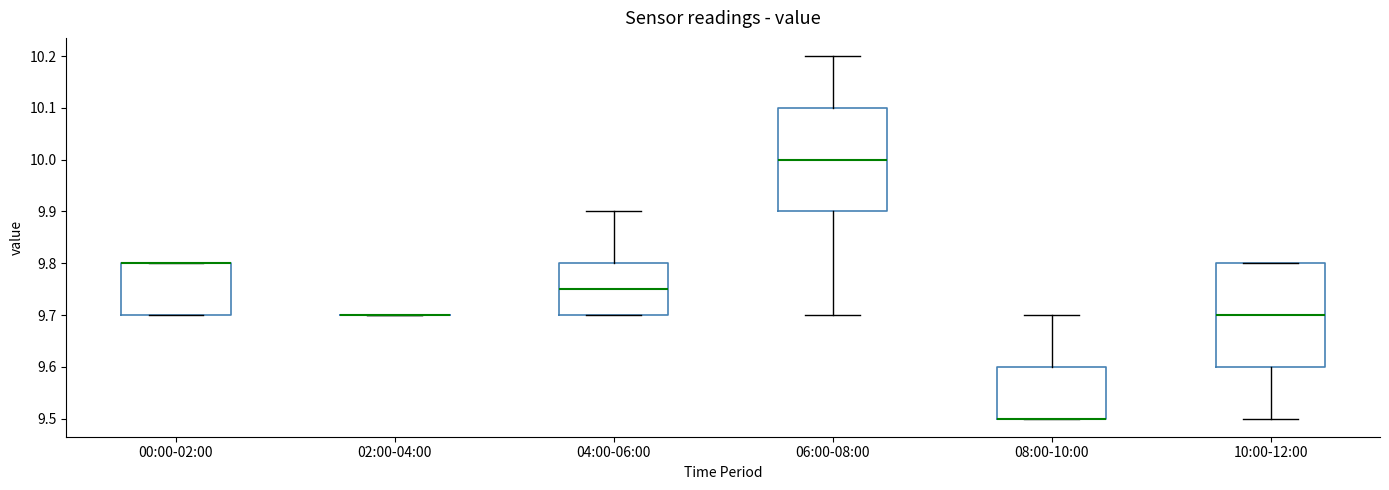

Reading left to right, read every box against the y-axis: the position of its median line, the range the box covers, and the ends of its whiskers. The values are not printed on the chart, so give them approximately, as read against the axis.

00:00-02:00: median 9.80 (drawn on the box's upper edge), box 9.70 to 9.80, whiskers 9.70 to 9.80
02:00-04:00: box collapsed to a line at 9.70, whiskers 9.70 to 9.70
04:00-06:00: median 9.75, box 9.70 to 9.80, whiskers 9.70 to 9.90
06:00-08:00: median 10.00, box 9.90 to 10.10, whiskers 9.70 to 10.20
08:00-10:00: median 9.50 (drawn on the box's lower edge), box 9.50 to 9.60, whiskers 9.50 to 9.70
10:00-12:00: median 9.70, box 9.60 to 9.80, whiskers 9.50 to 9.80